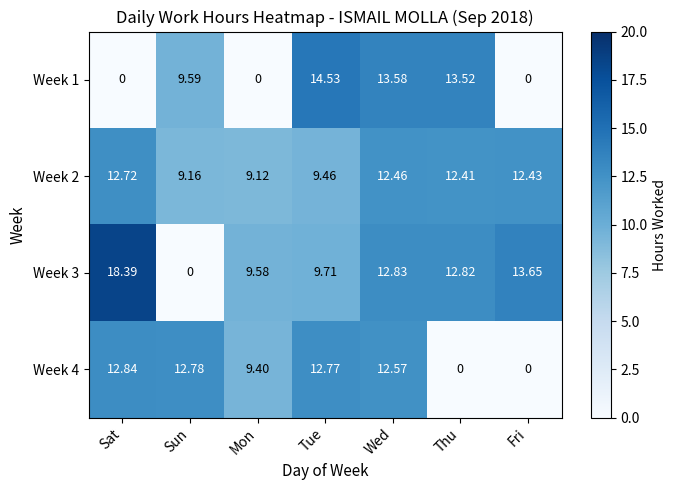

Rank the series at Mon from highest to lowest value.

Week 3, Week 4, Week 2, Week 1